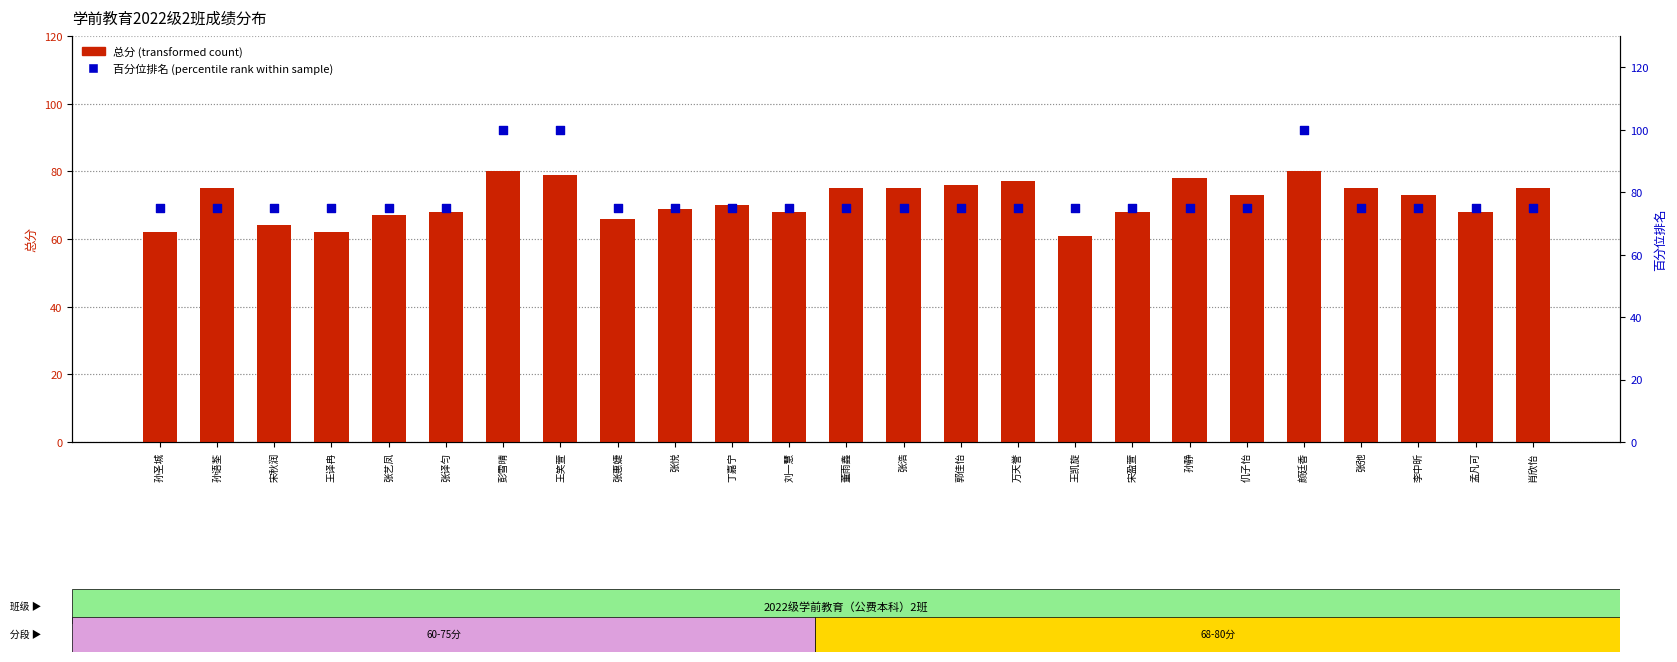

At how many categories does at least one series exceed 78?

3